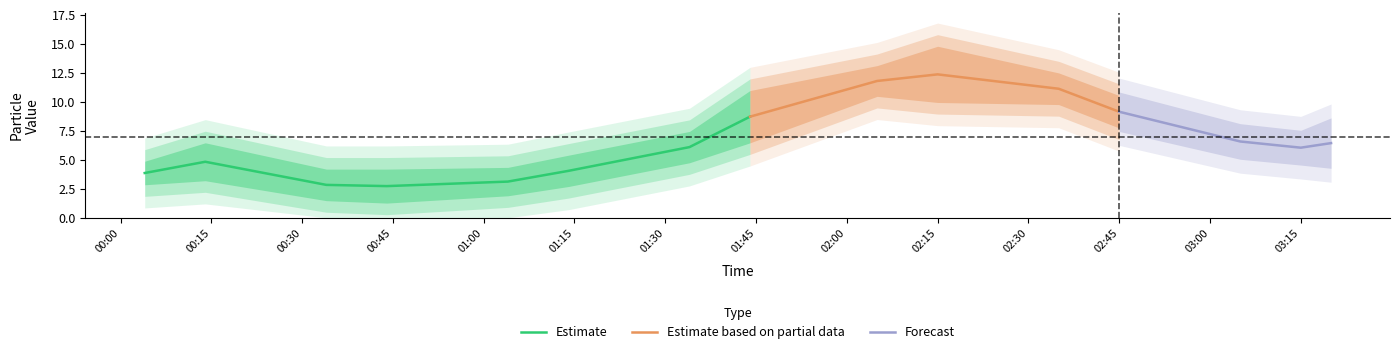

What is the highest value of the Estimate series?

8.7